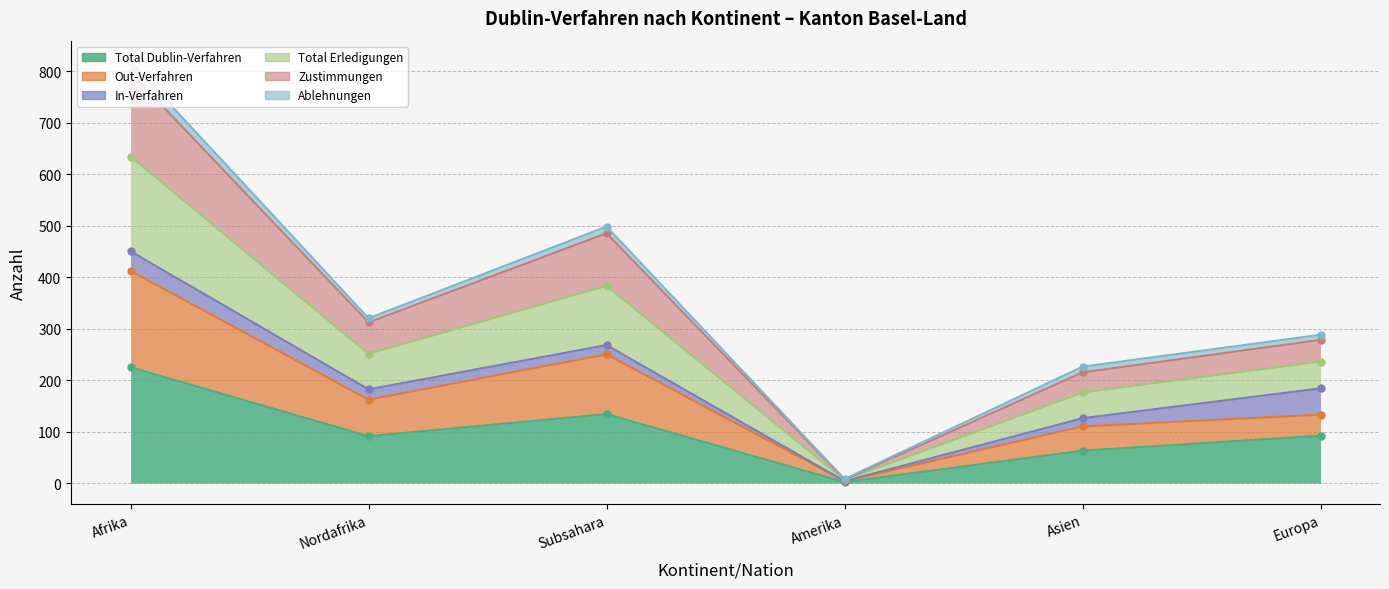

What is the difference between the Zustimmungen values at Asien and Amerika?

218